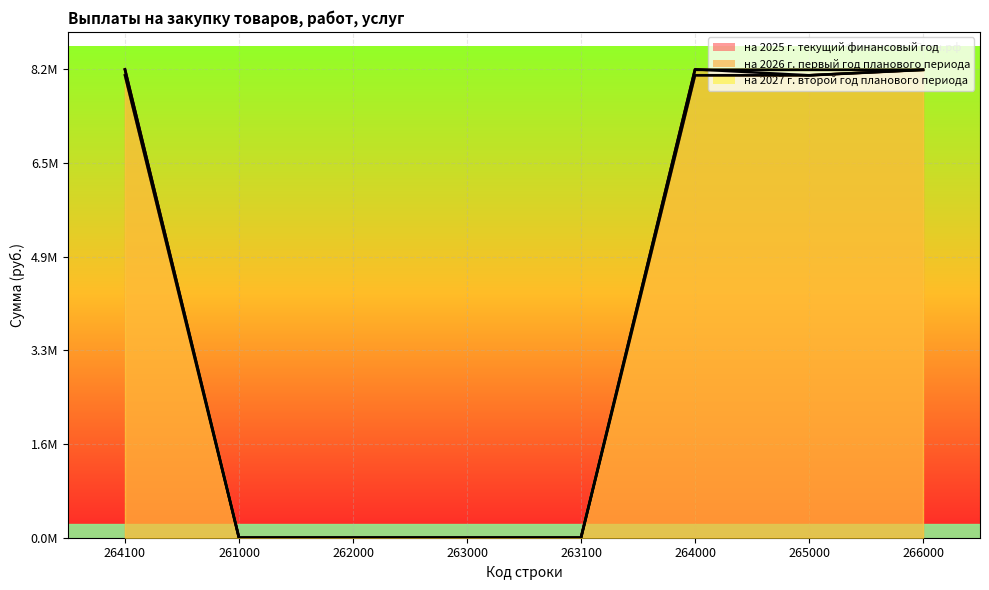

Reading right to left, what are all the values shown in this chart?

на 2025 г. текущий финансовый год: 266000=8164504.2	265000=8068795.4	264000=8173259.0	263100=0.0	263000=0.0	262000=0.0	261000=0.0	264100=8173259.0
на 2026 г. первый год планового периода: 266000=8164504.2	265000=8068795.4	264000=8068795.4	263100=0.0	263000=0.0	262000=0.0	261000=0.0	264100=8068795.4
на 2027 г. второй год планового периода: 266000=8164504.2	265000=8164504.2	264000=8164504.2	263100=0.0	263000=0.0	262000=0.0	261000=0.0	264100=8164504.2